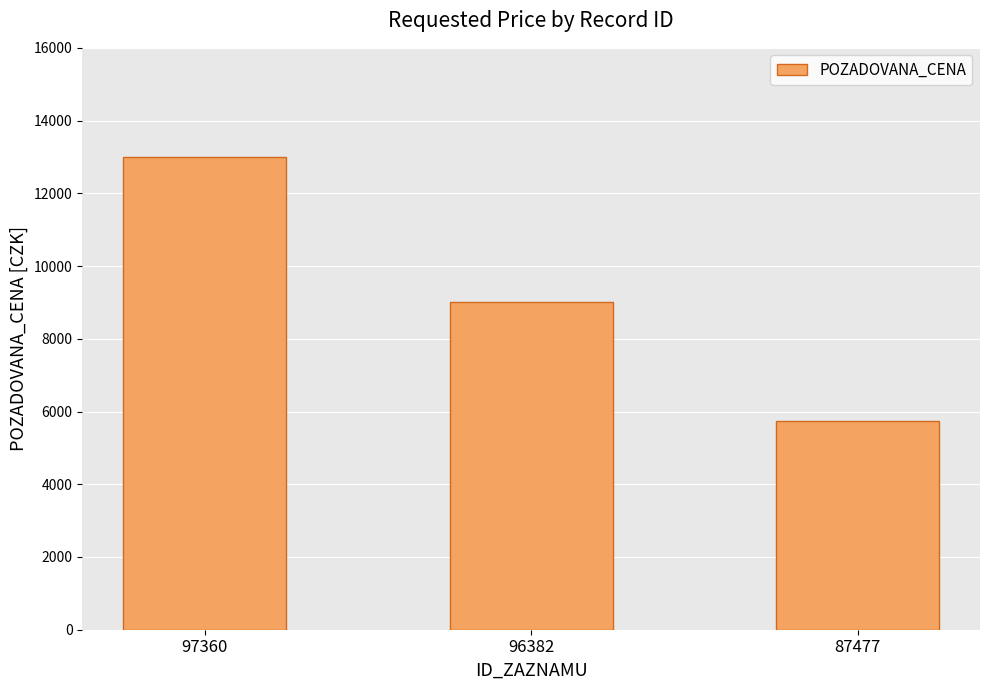

What is the greatest value displayed?

13000